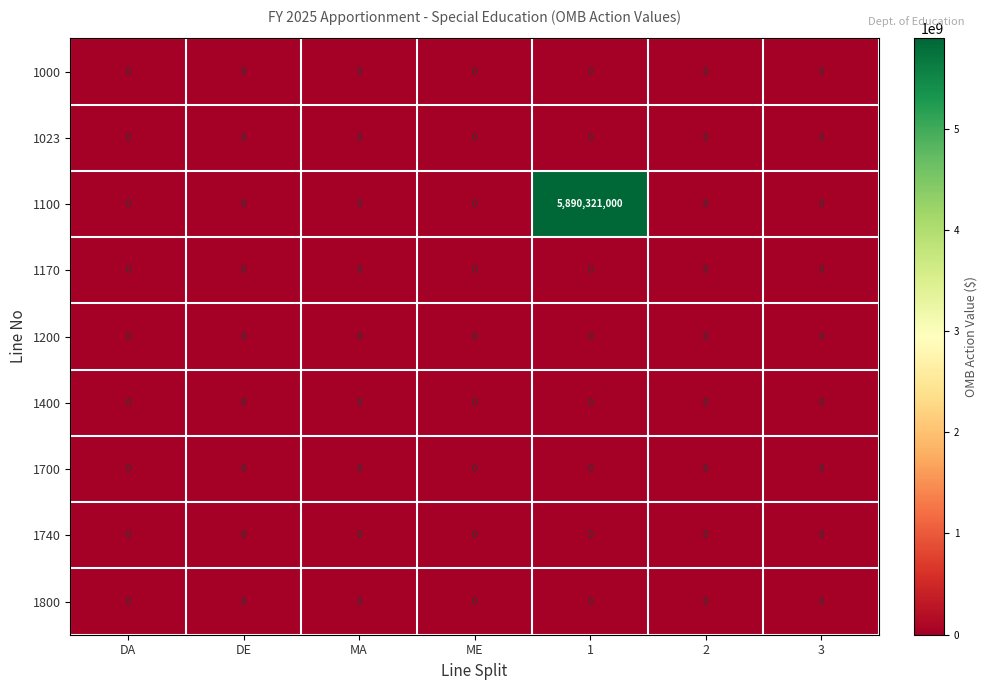

What is the total value across all series at 1?

5890321000